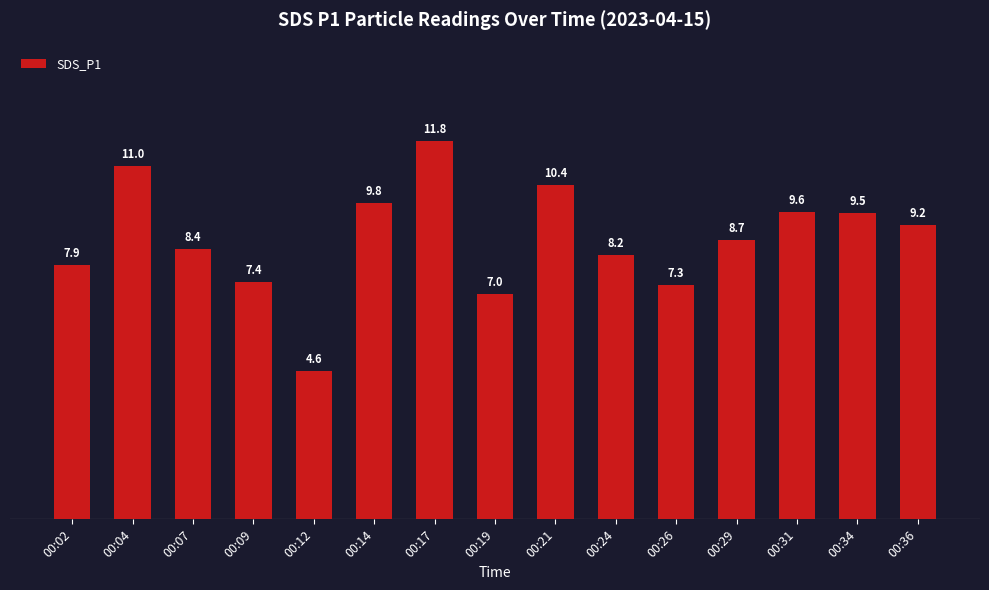

True or false: the data shows 4.7 at 00:07.

False